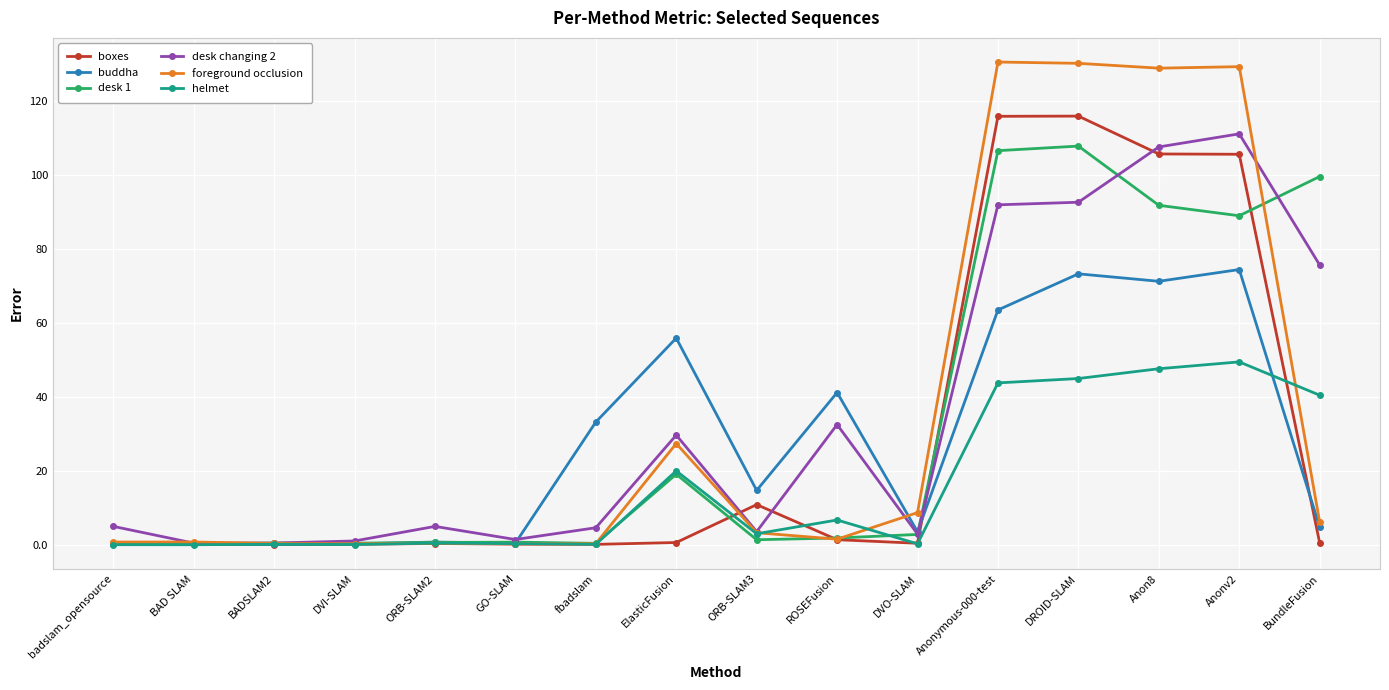

What is the maximum value for desk 1?

107.8